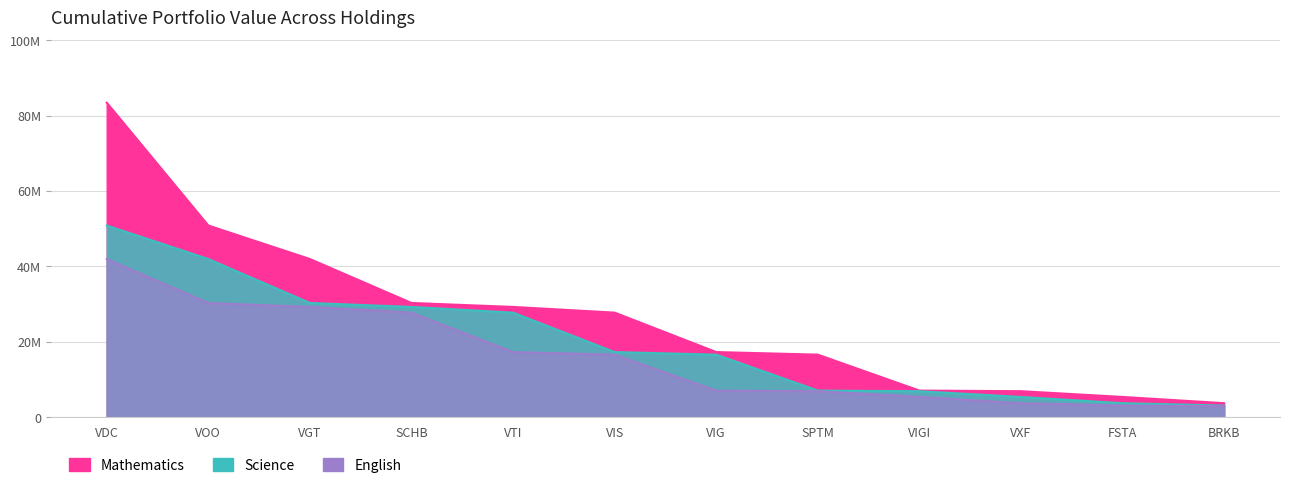

How many distinct data groups are displayed?

3